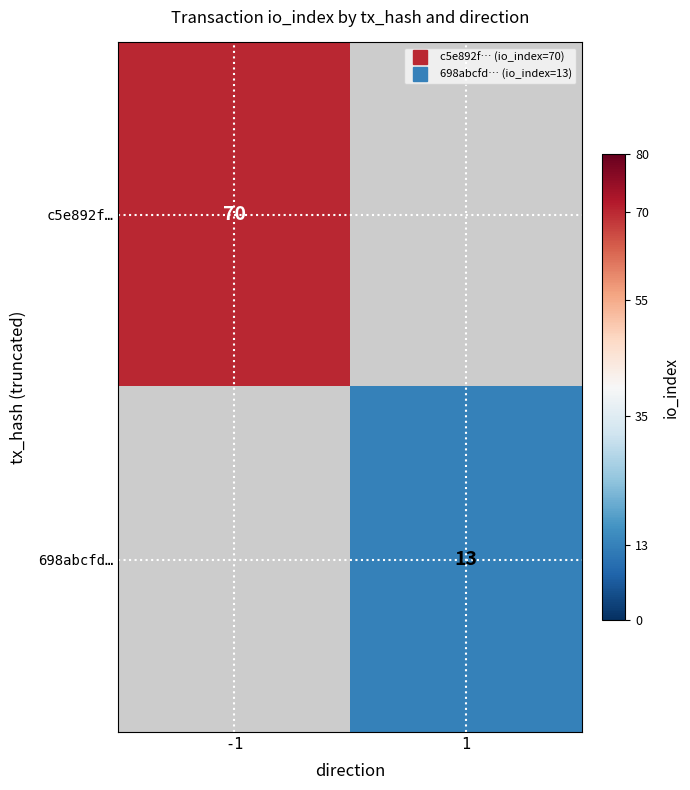

How many distinct data groups are displayed?

2